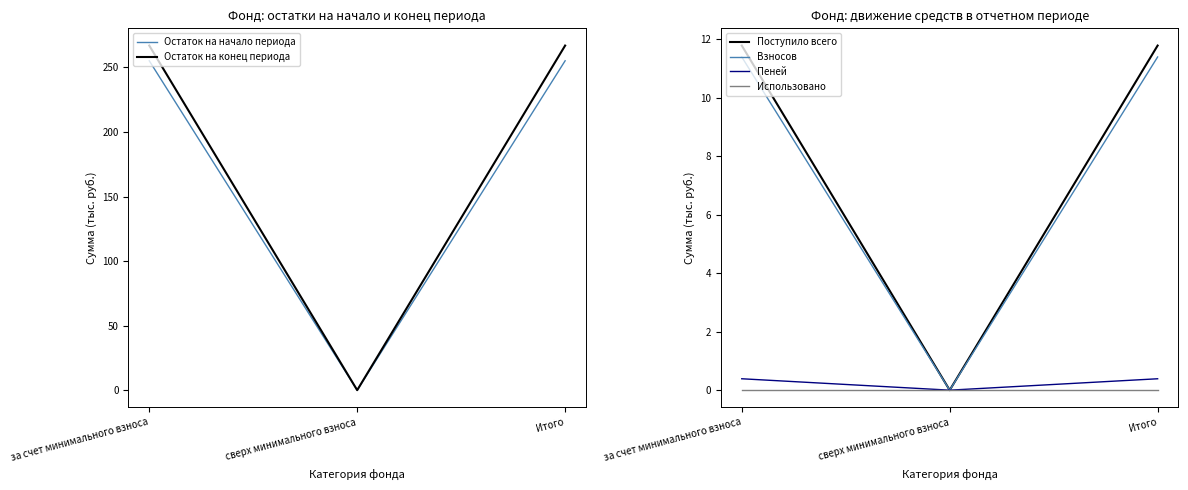

Which series has the largest range (max minus min)?

Остаток на конец периода